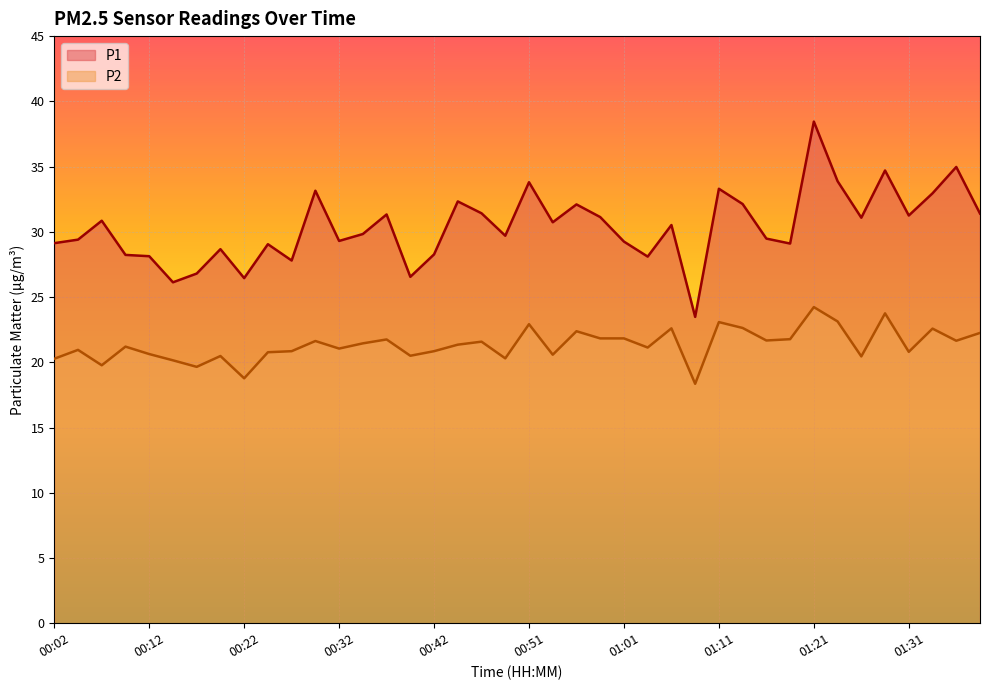

The P2 series shows 5.8 at 01:09. True or false?

False